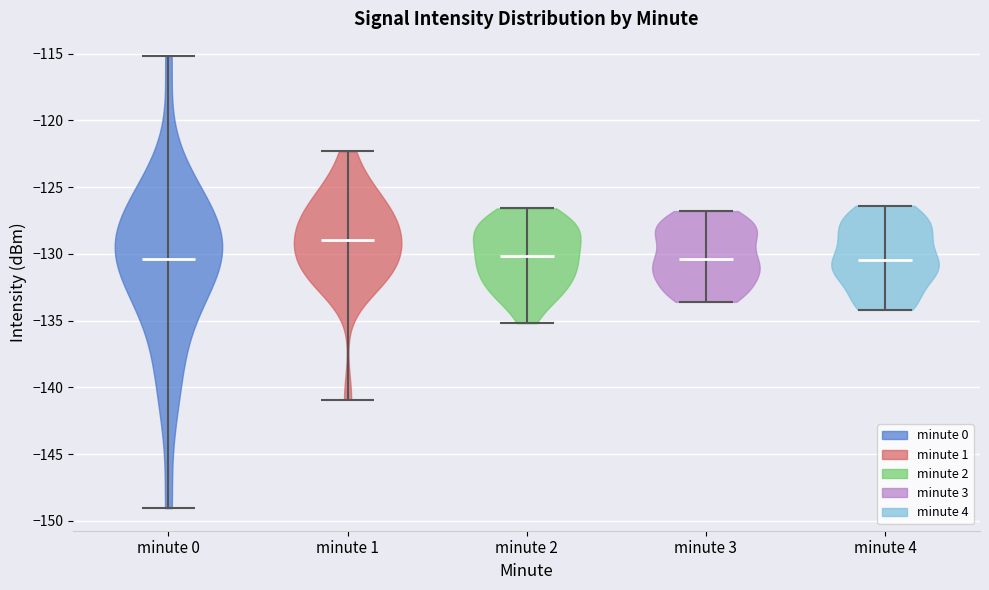

Where does the median line of the violin for minute 0 sit on the y-axis? The values are not printed on the chart, so give them approximately, as read against the axis.

-130.5